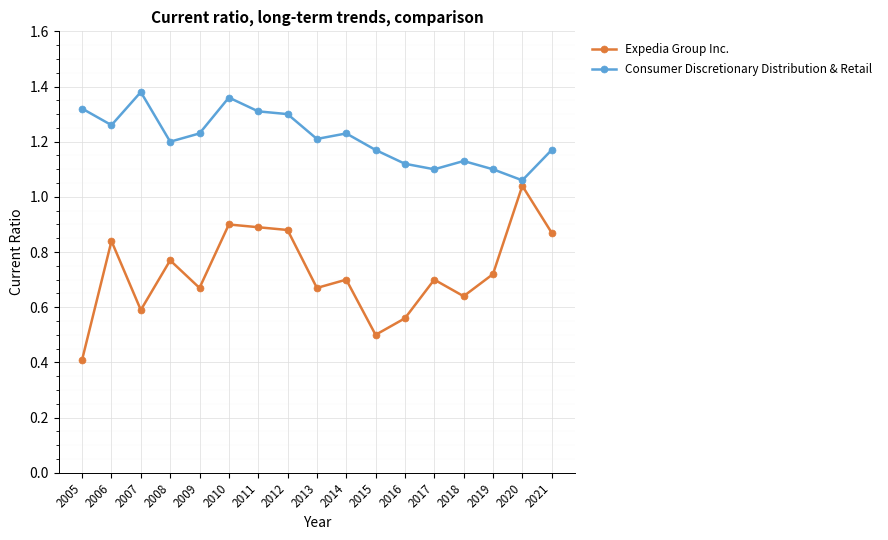

Is the value of Consumer Discretionary Distribution & Retail at 2019 greater than the value of Expedia Group Inc. at 2014?

Yes